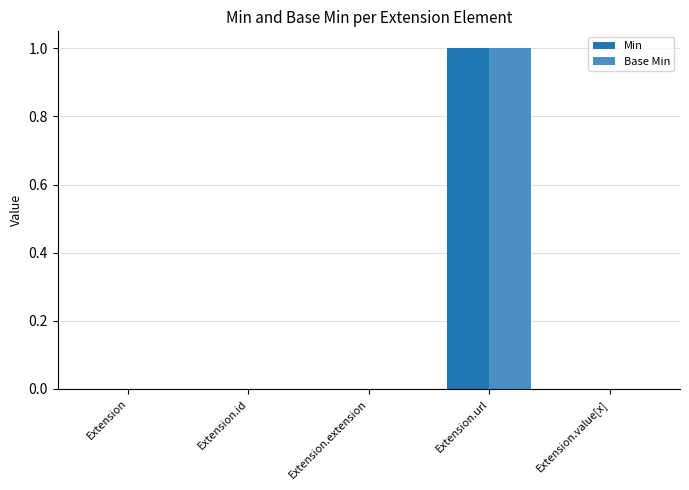

The Base Min series shows 1 at Extension.url. True or false?

True